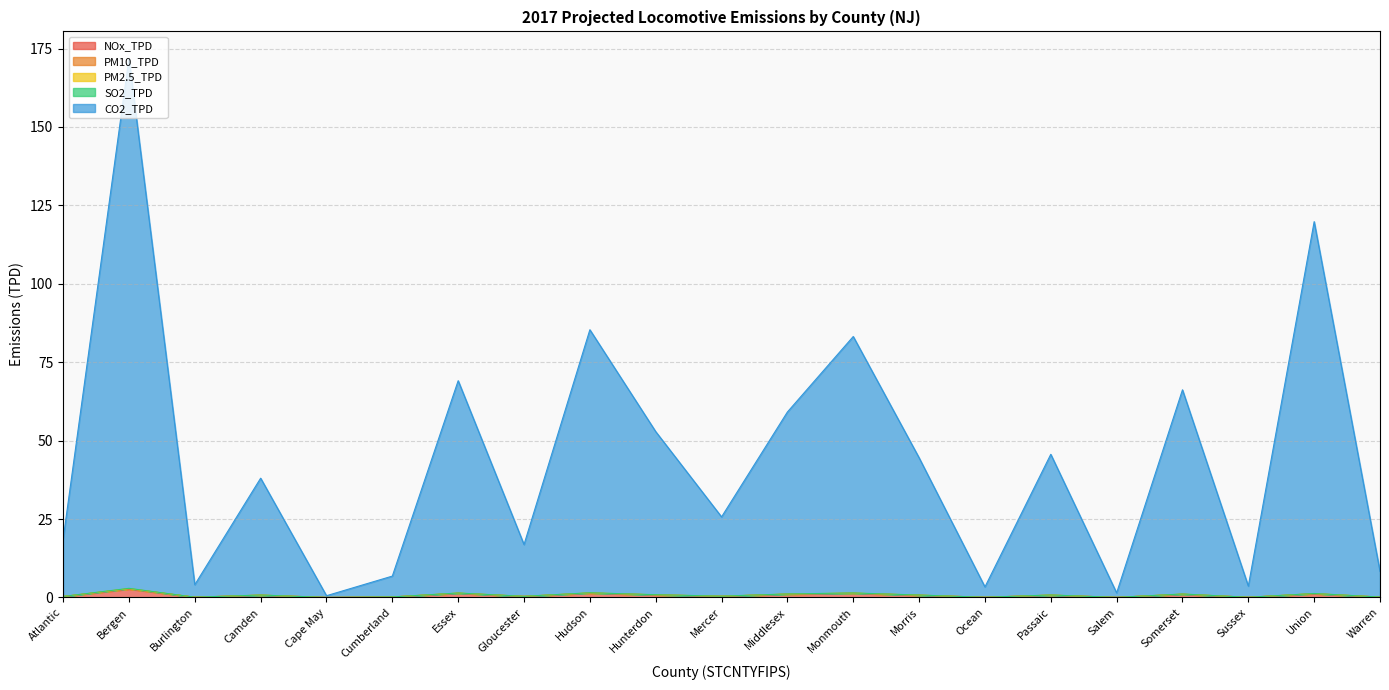

What is the average value of the PM2.5_TPD series?

0.7